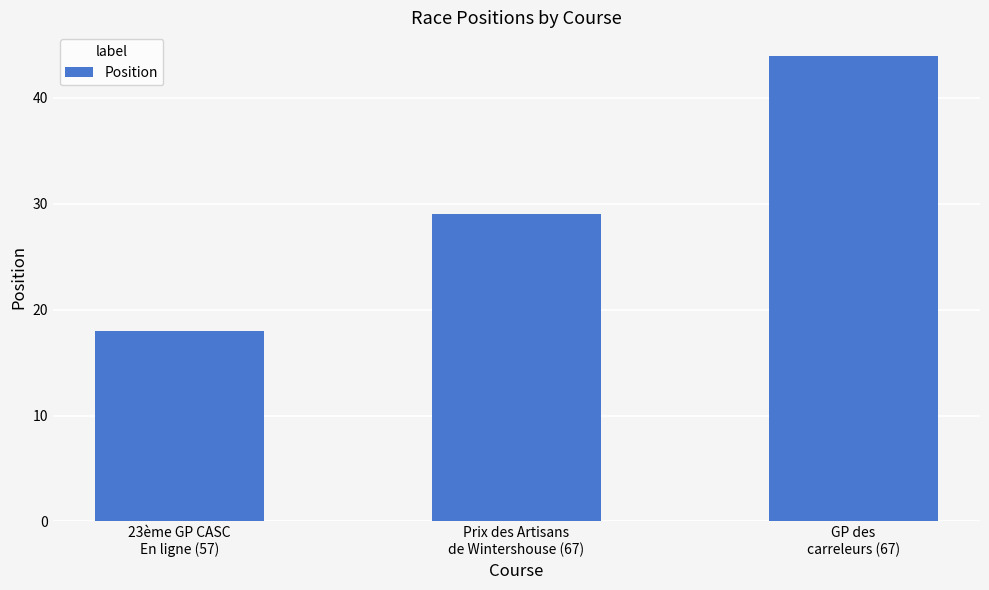

Reading left to right, list all the values displayed in this chart.

18	29	44